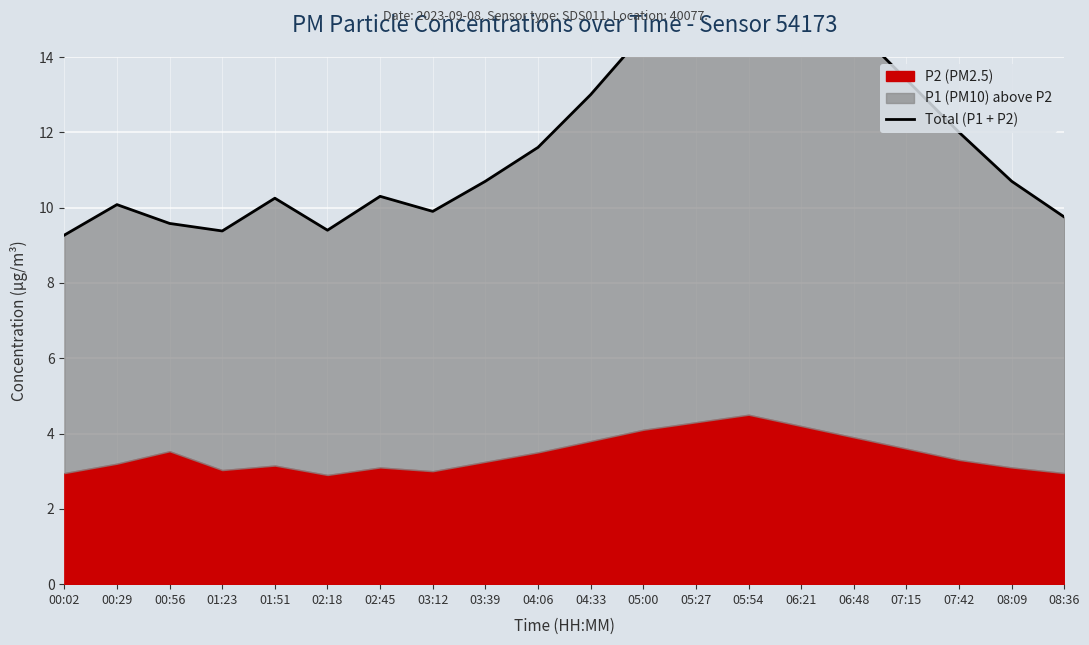

How many lines are shown in the chart?

1